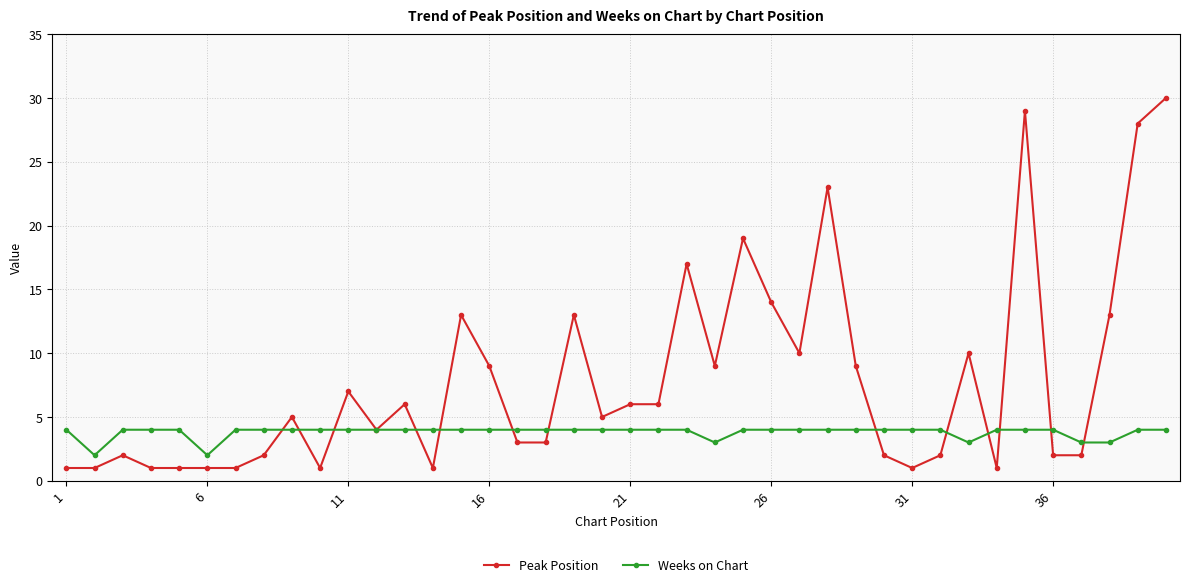

What is the average value of the Peak Position series?

8